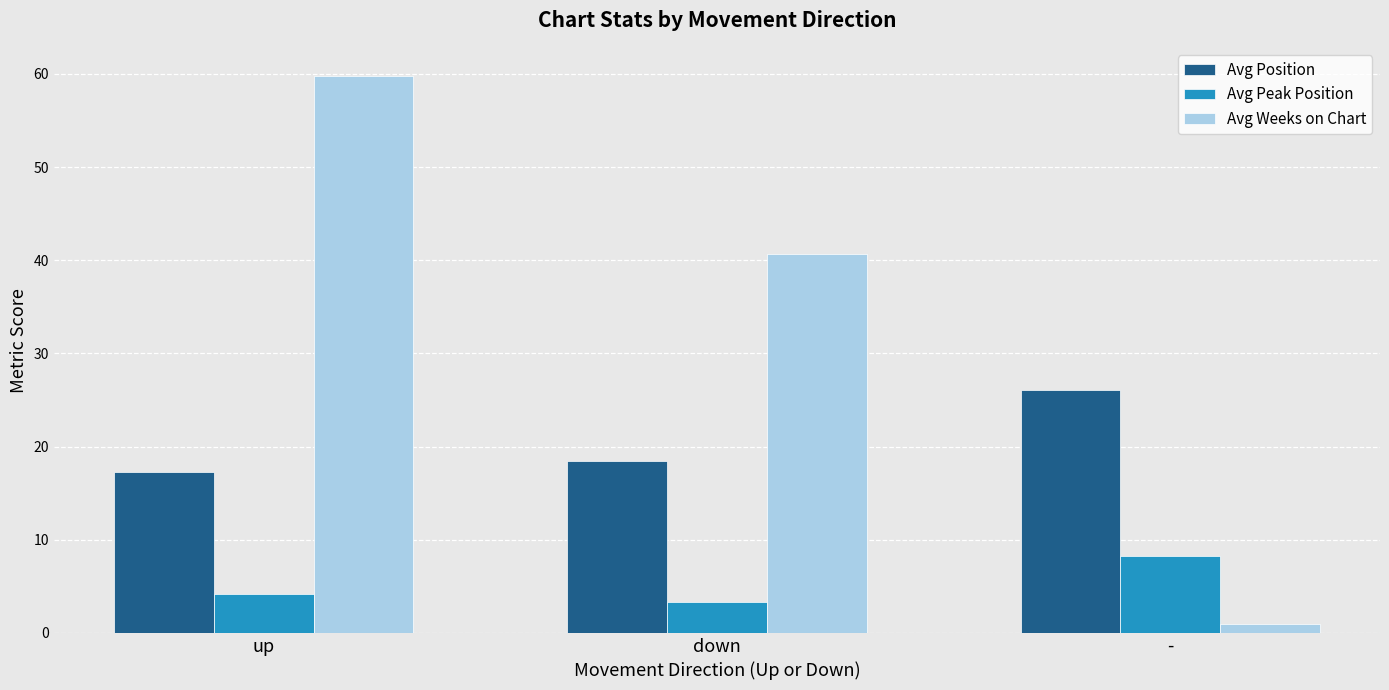

Where is Avg Position nearest to the value 21?

down